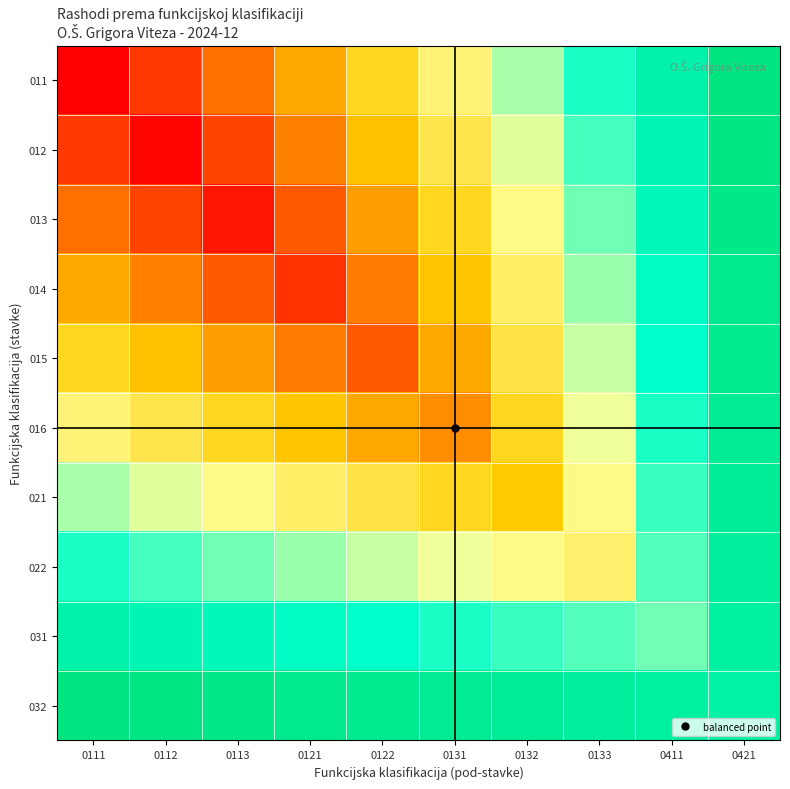

What is the difference between the highest and lowest values at 0122?

70000